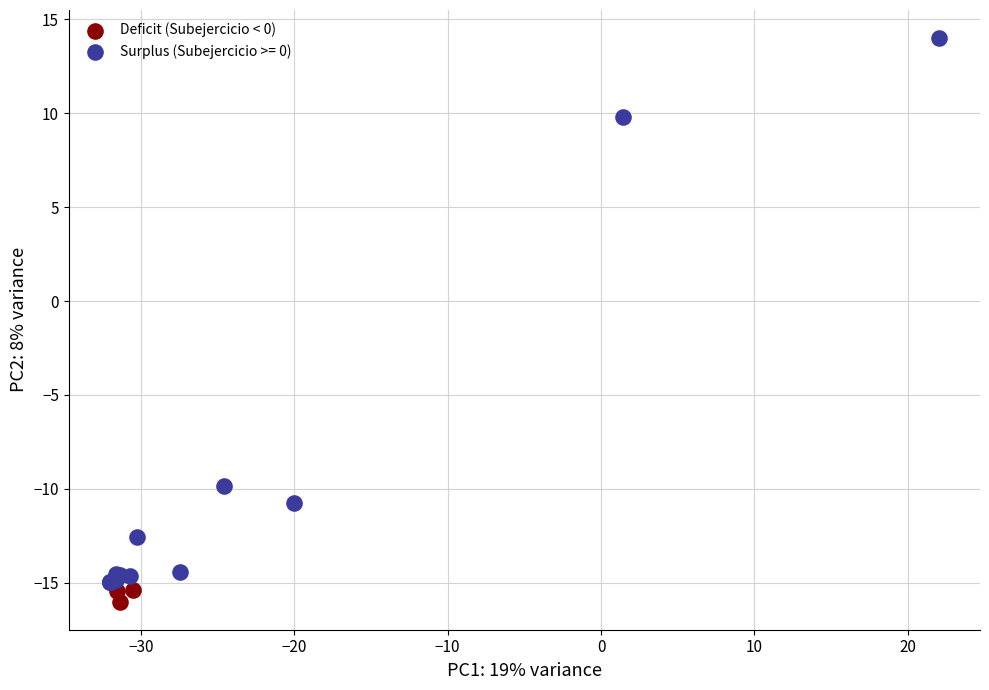

Which series has the largest Y range (max minus min)?

Surplus (Subejercicio >= 0)